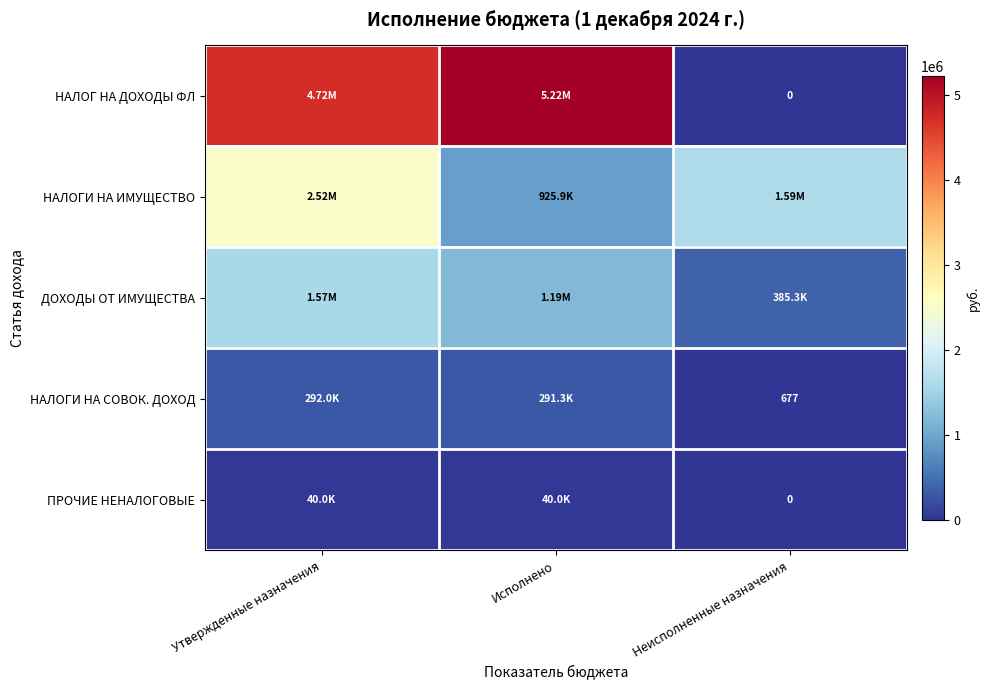

The ПРОЧИЕ НЕНАЛОГОВЫЕ series shows 0.0 at Неисполненные назначения. True or false?

True